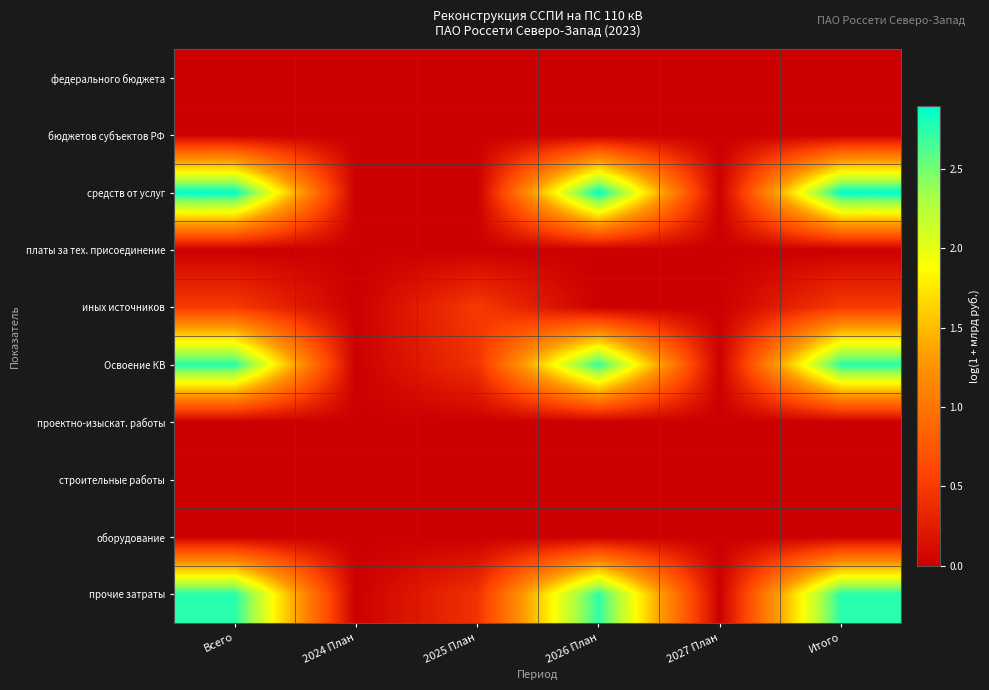

Reading left to right, extract all data points from this chart.

федерального бюджета: Всего=0.0	2024 План=0.0	2025 План=0.0	2026 План=0.0	2027 План=0.0	Итого=0.0
бюджетов субъектов РФ: Всего=0.0	2024 План=0.0	2025 План=0.0	2026 План=0.0	2027 План=0.0	Итого=0.0
средств от услуг: Всего=2.9	2024 План=0.0	2025 План=0.0	2026 План=2.9	2027 План=0.0	Итого=2.9
платы за тех. присоединение: Всего=0.0	2024 План=0.0	2025 План=0.0	2026 План=0.0	2027 План=0.0	Итого=0.0
иных источников: Всего=0.5	2024 План=0.0	2025 План=0.5	2026 План=0.0	2027 План=0.0	Итого=0.5
Освоение КВ: Всего=2.8	2024 План=0.0	2025 План=0.4	2026 План=2.7	2027 План=0.0	Итого=2.8
проектно-изыскат. работы: Всего=0.0	2024 План=0.0	2025 План=0.0	2026 План=0.0	2027 План=0.0	Итого=0.0
строительные работы: Всего=0.0	2024 План=0.0	2025 План=0.0	2026 План=0.0	2027 План=0.0	Итого=0.0
оборудование: Всего=0.0	2024 План=0.0	2025 План=0.0	2026 План=0.0	2027 План=0.0	Итого=0.0
прочие затраты: Всего=2.8	2024 План=0.0	2025 План=0.4	2026 План=2.7	2027 План=0.0	Итого=2.8